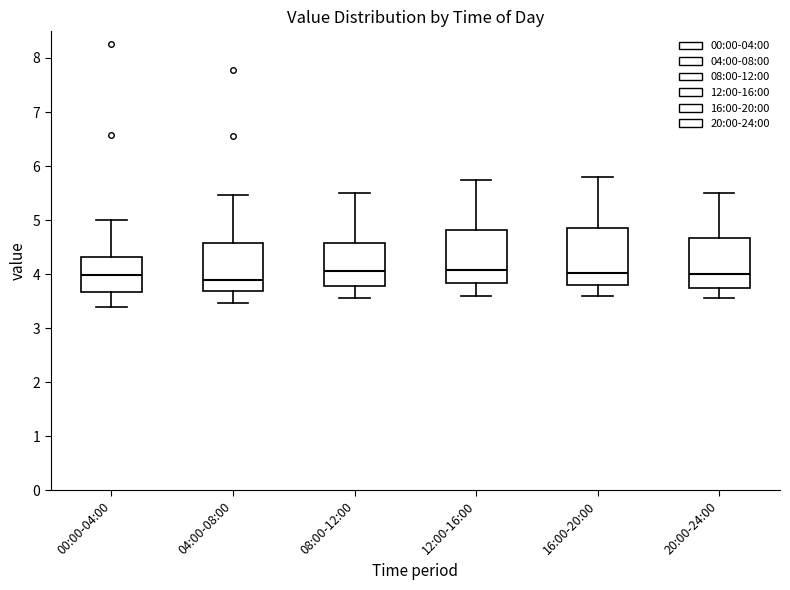

Reading left to right, read every box against the y-axis: the position of its median line, the range the box covers, and the ends of its whiskers. The values are not printed on the chart, so give them approximately, as read against the axis.

00:00-04:00: median 4.0, box 3.7 to 4.3, whiskers 3.4 to 5.0
04:00-08:00: median 3.9, box 3.7 to 4.6, whiskers 3.5 to 5.5
08:00-12:00: median 4.1, box 3.8 to 4.6, whiskers 3.6 to 5.5
12:00-16:00: median 4.1, box 3.8 to 4.8, whiskers 3.6 to 5.8
16:00-20:00: median 4.0, box 3.8 to 4.9, whiskers 3.6 to 5.8
20:00-24:00: median 4.0, box 3.7 to 4.7, whiskers 3.6 to 5.5